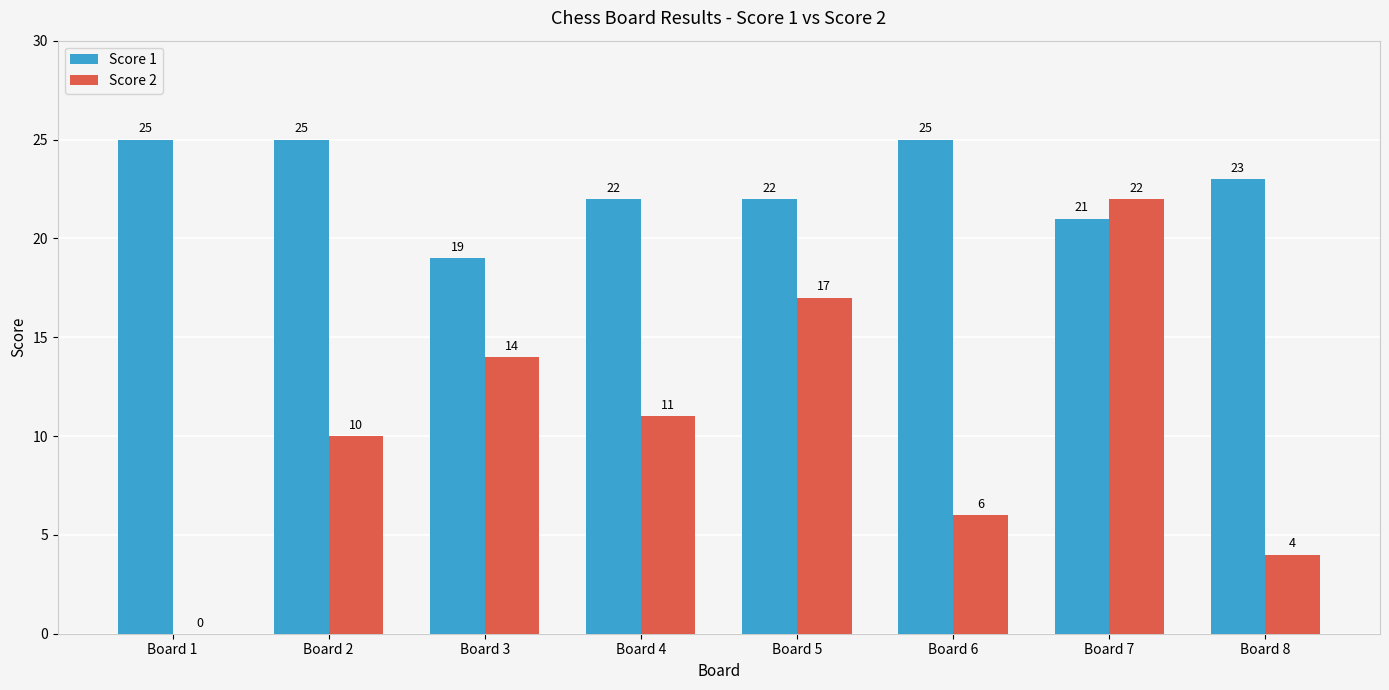

Between Board 3 and Board 8, which series saw the biggest shift?

Score 2